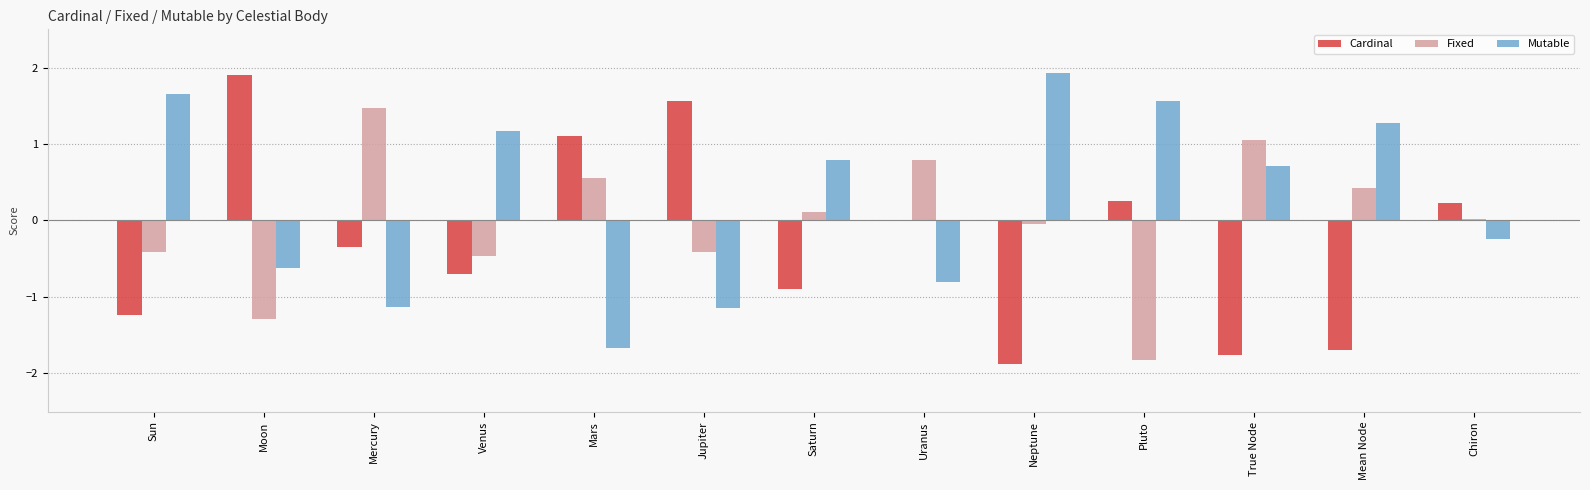

Which series changed the most between Venus and Neptune?

Cardinal